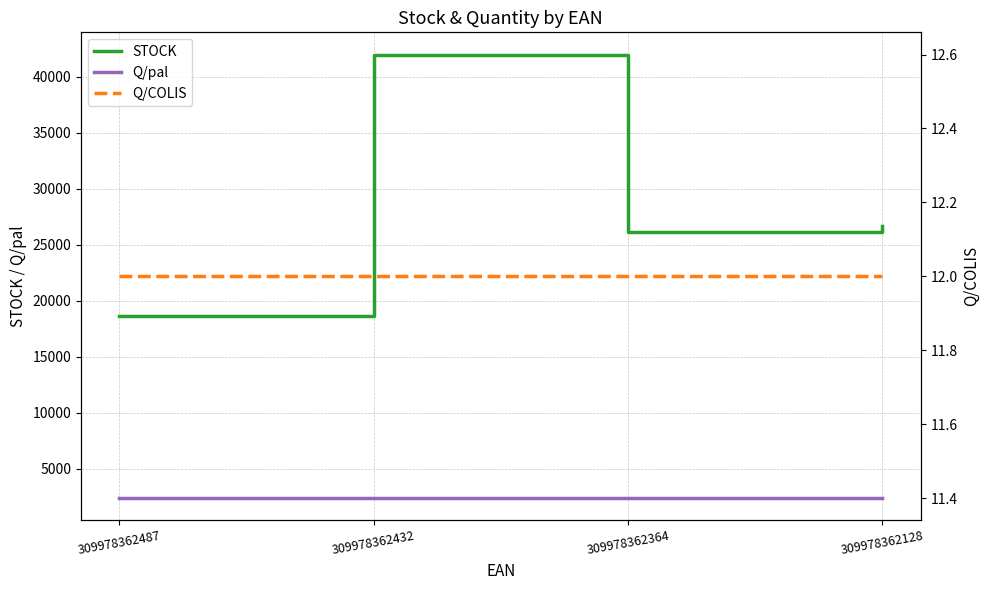

Reading left to right, what are all the values shown in this chart?

STOCK: 18599	41988	26100	26664
Q/pal: 2376	2376	2376	2376
Q/COLIS: 12	12	12	12